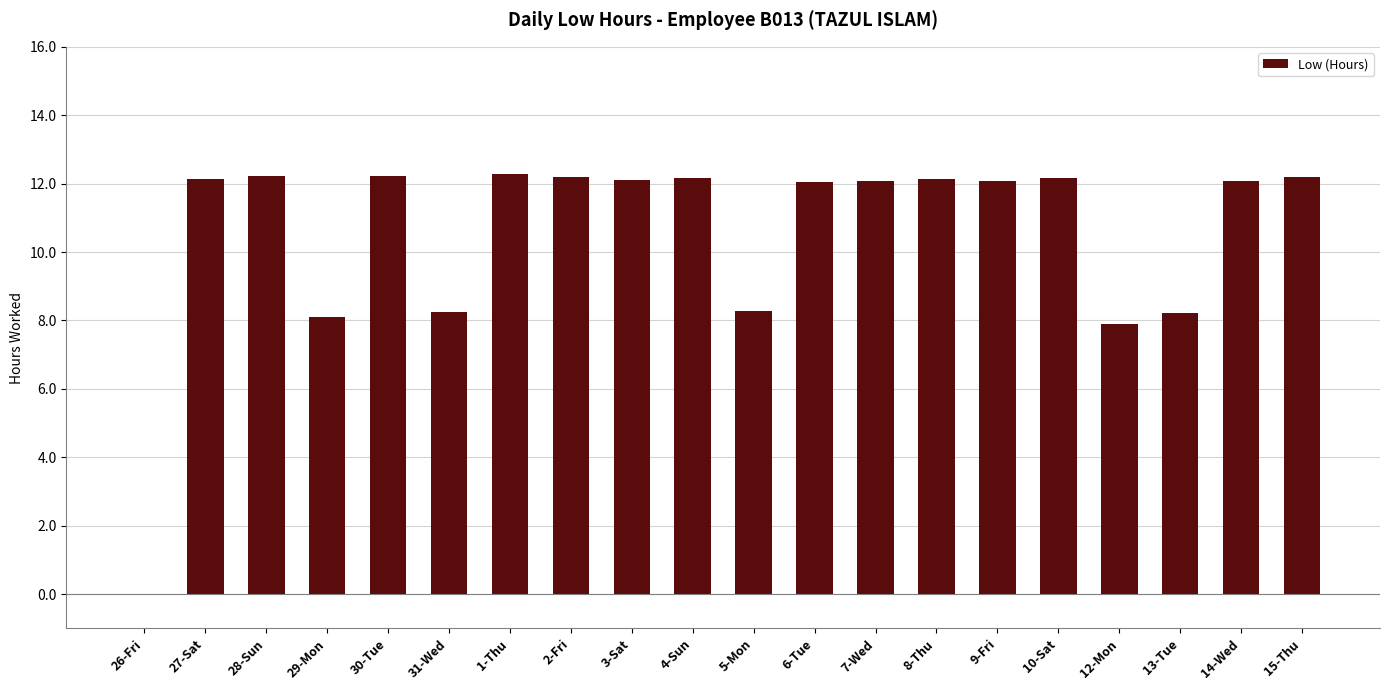

How many data points does each series have?

20